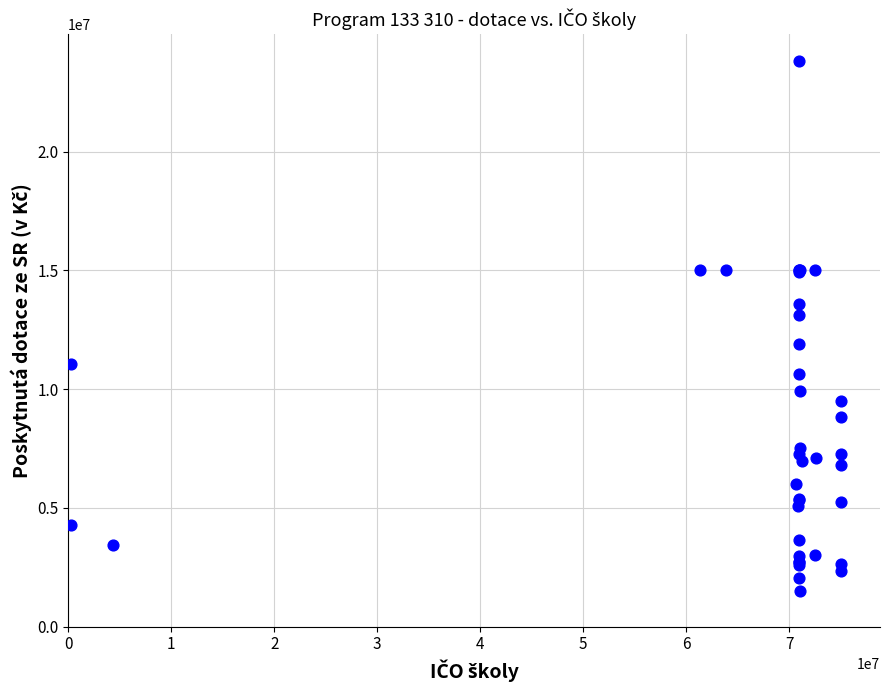

What Y value in the scatter plot is closest to 12672576?

13124765